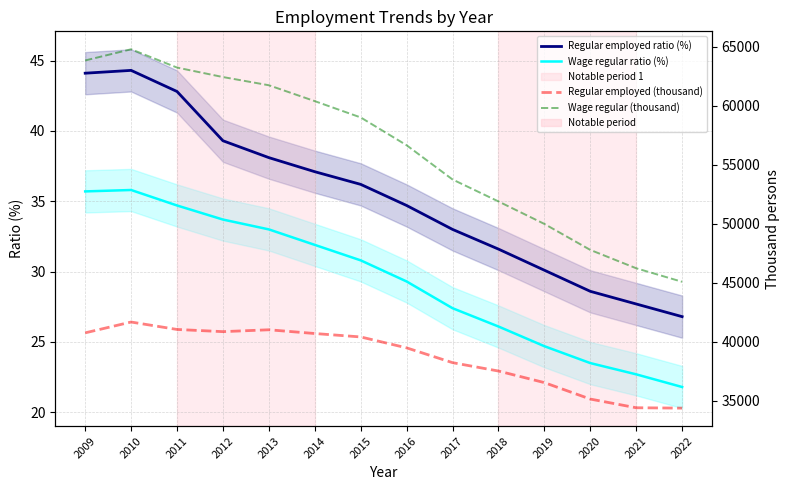

What is the greatest value displayed?

64783.0